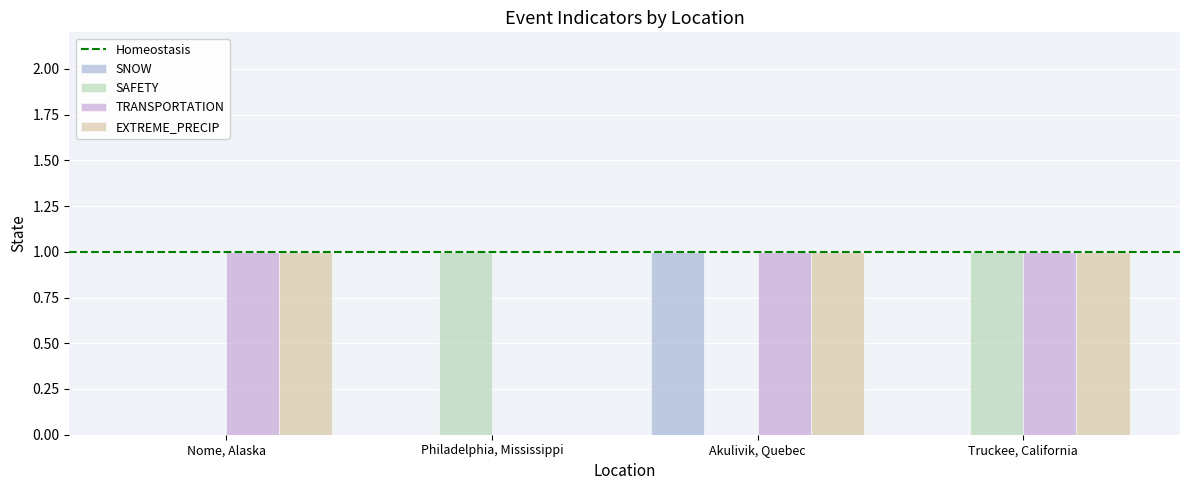

How many SAFETY values are between 0 and 1?

4